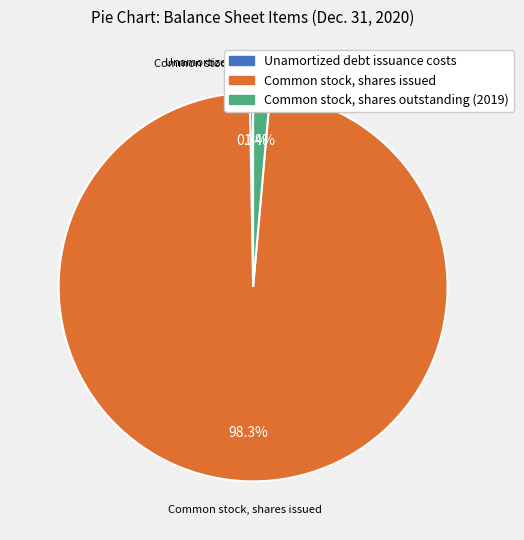

Between Common stock, shares issued and Common stock, shares outstanding (2019), which is larger?

Common stock, shares issued